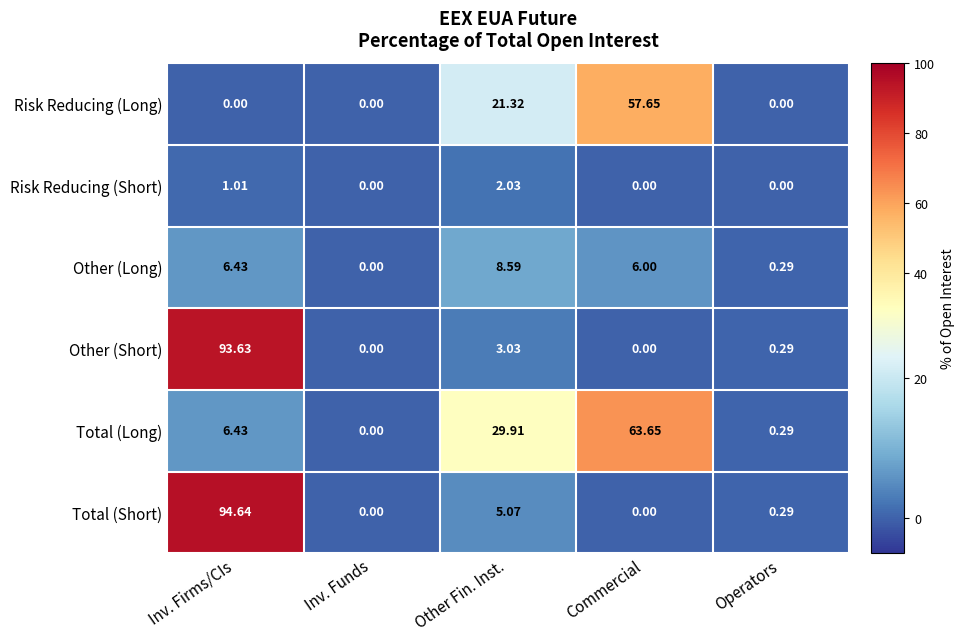

Rank the categories by Total (Long) value from highest to lowest.

Commercial, Other Fin. Inst., Inv. Firms/CIs, Operators, Inv. Funds